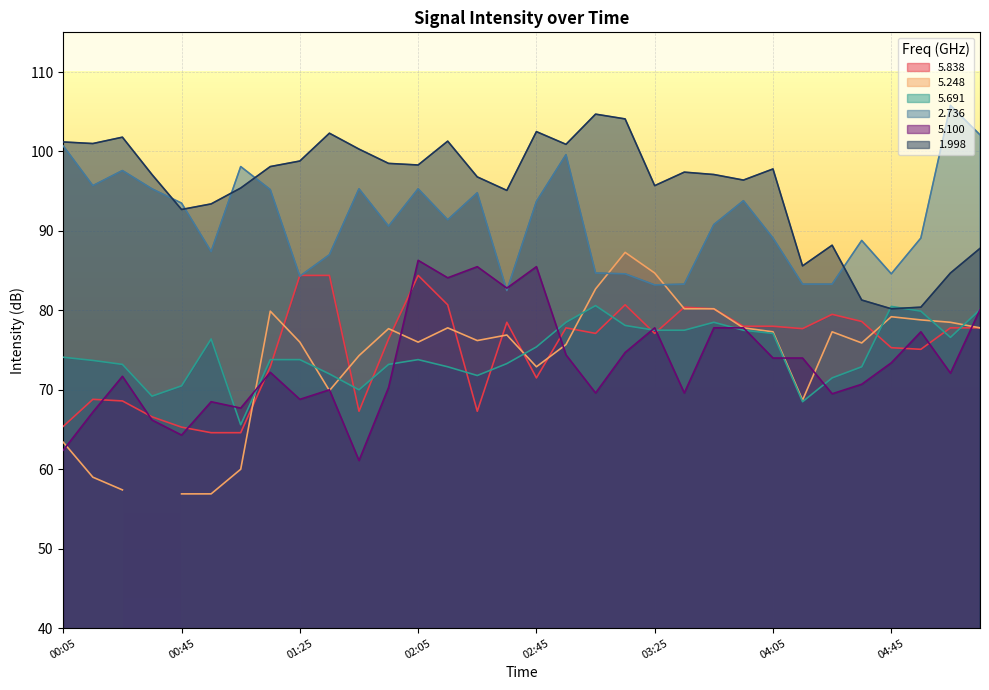

What is the label of the 11th point from the right?

03:35